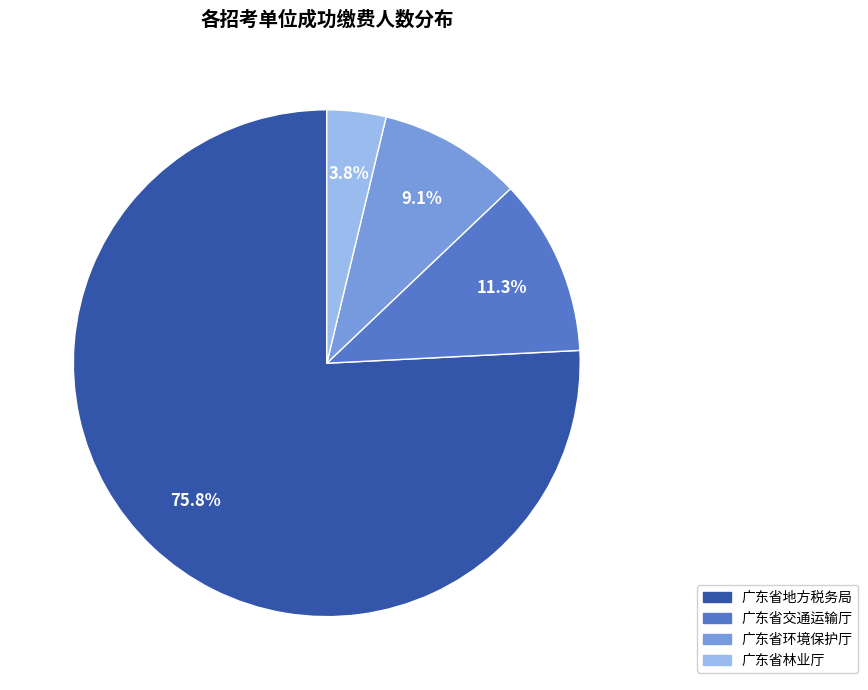

Is it true that 广东省交通运输厅 is 23% of the pie?

False